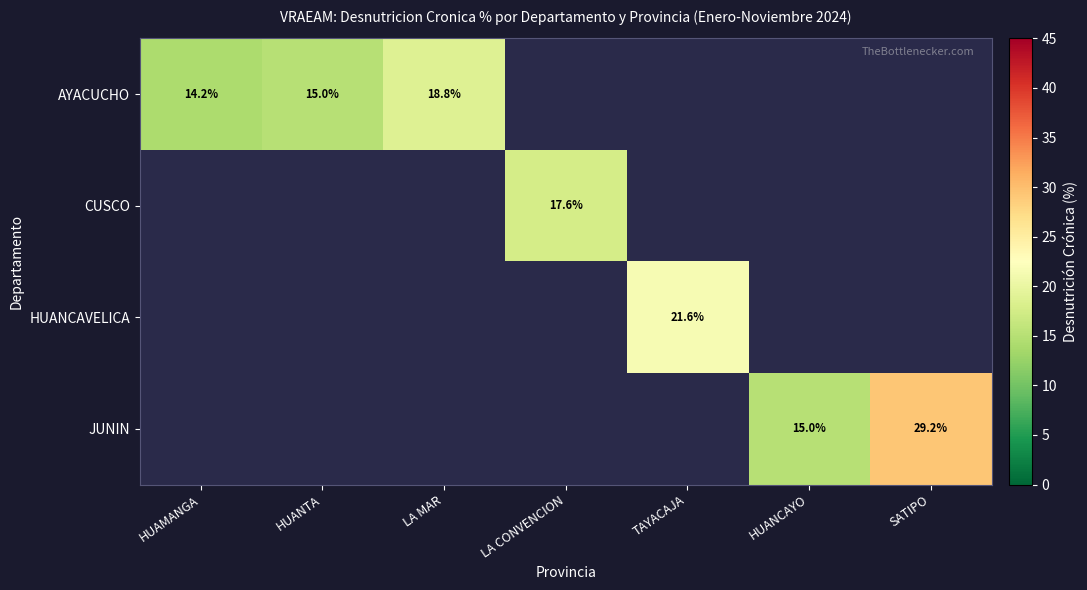

Which label corresponds to the smallest value in the chart?

HUAMANGA